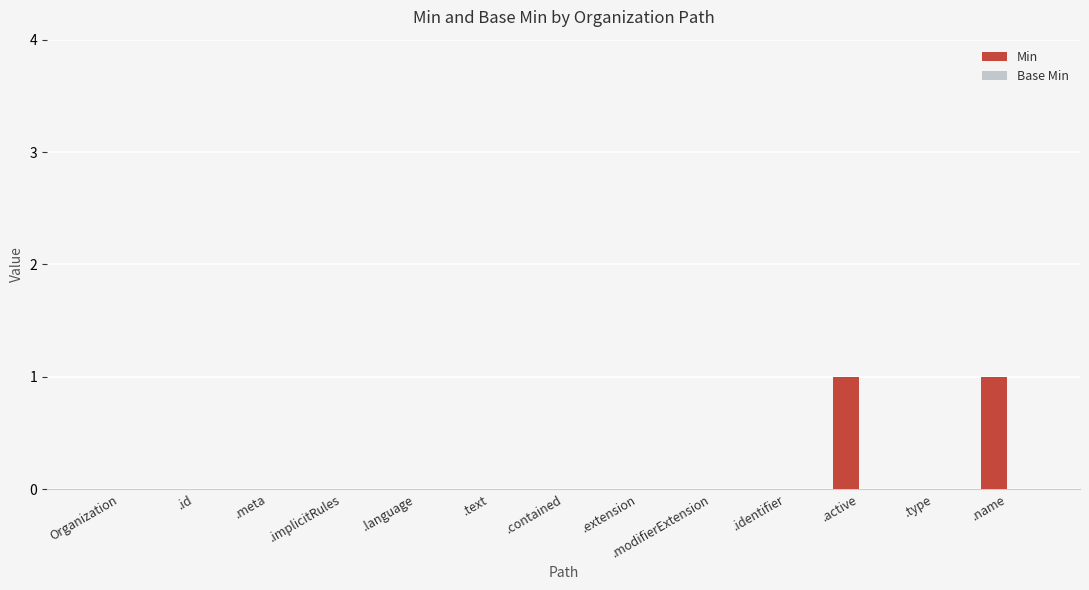

True or false: the data shows 0 at .language.

True